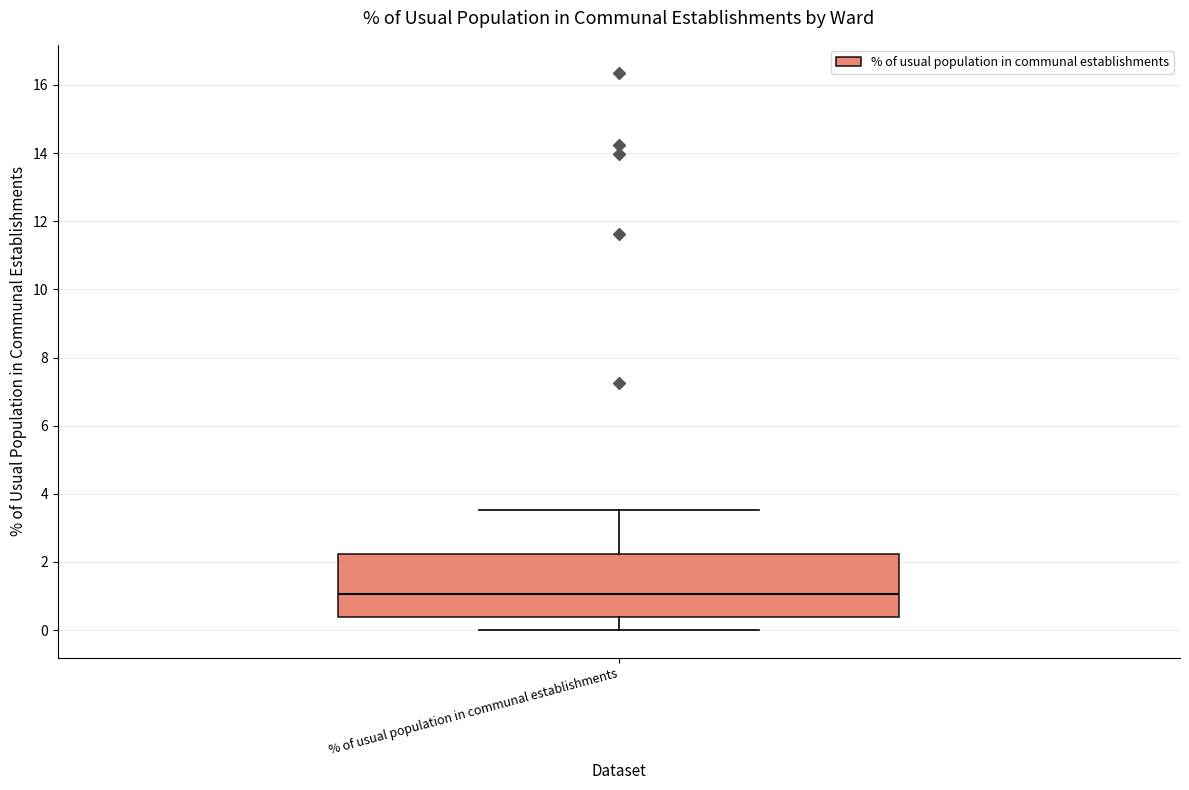

Read this box plot against the y-axis: the position of the median line, the range covered by the box, and the ends of both whiskers. The values are not printed on the chart, so give them approximately, as read against the axis.

median 1.0, box 0.4 to 2.2, whiskers 0.0 to 3.6